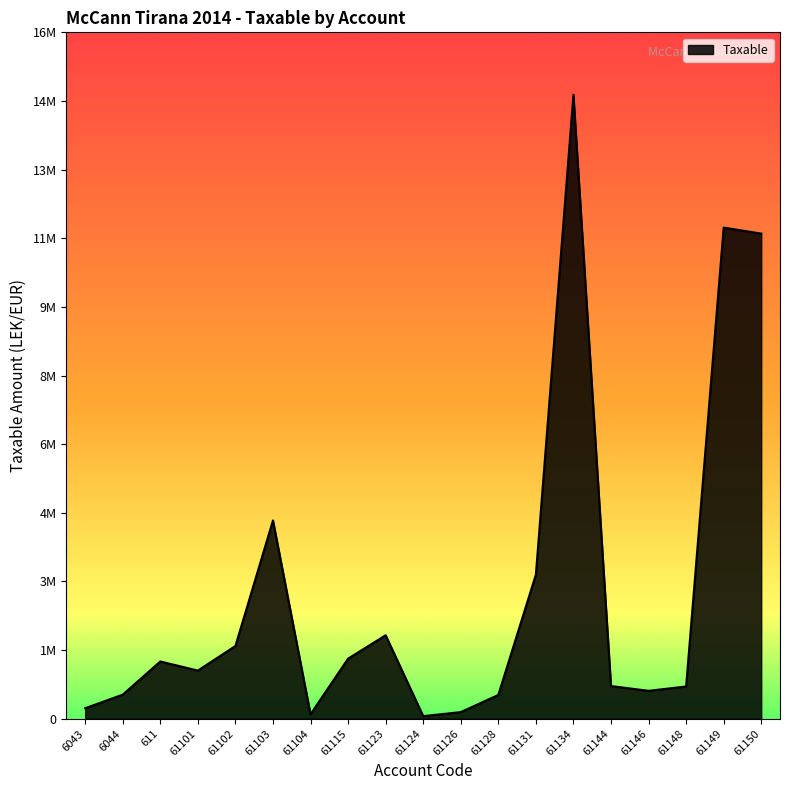

Approximately how many times larger is the value at 61103 compared to 61150?

0.4